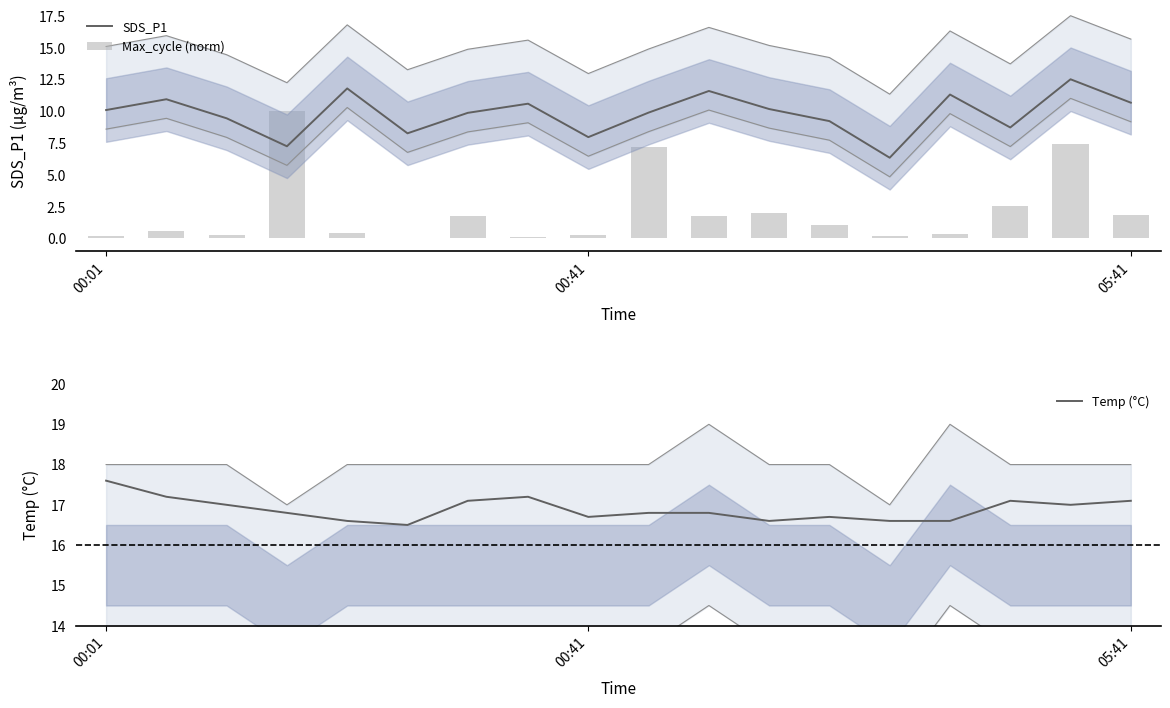

Which series has the largest total across all categories?

Temp (°C)